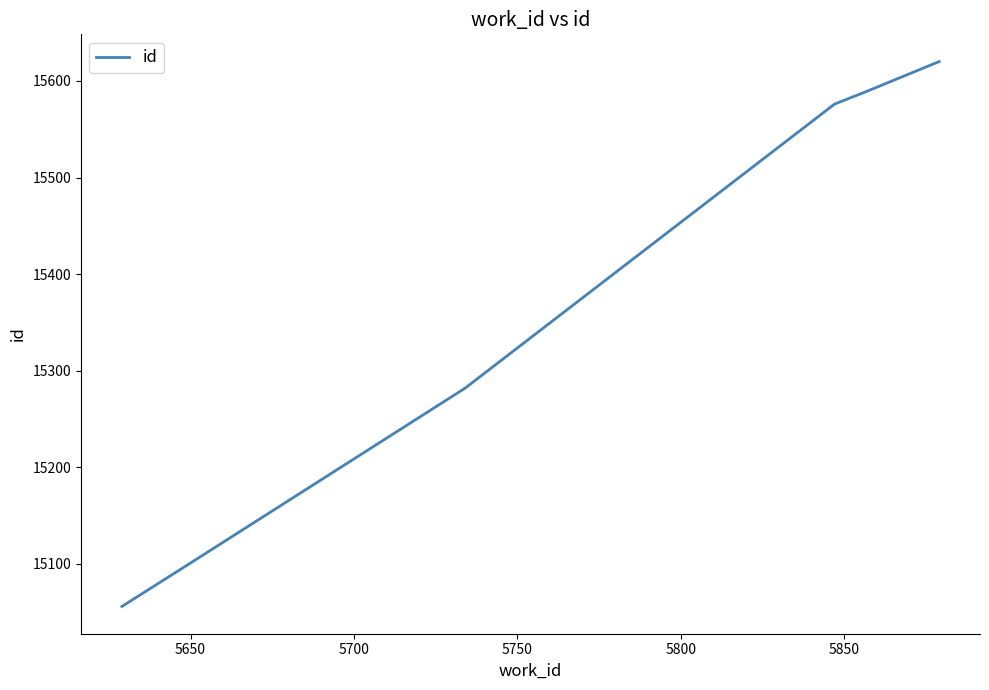

What is the maximum value shown in the chart?

15620